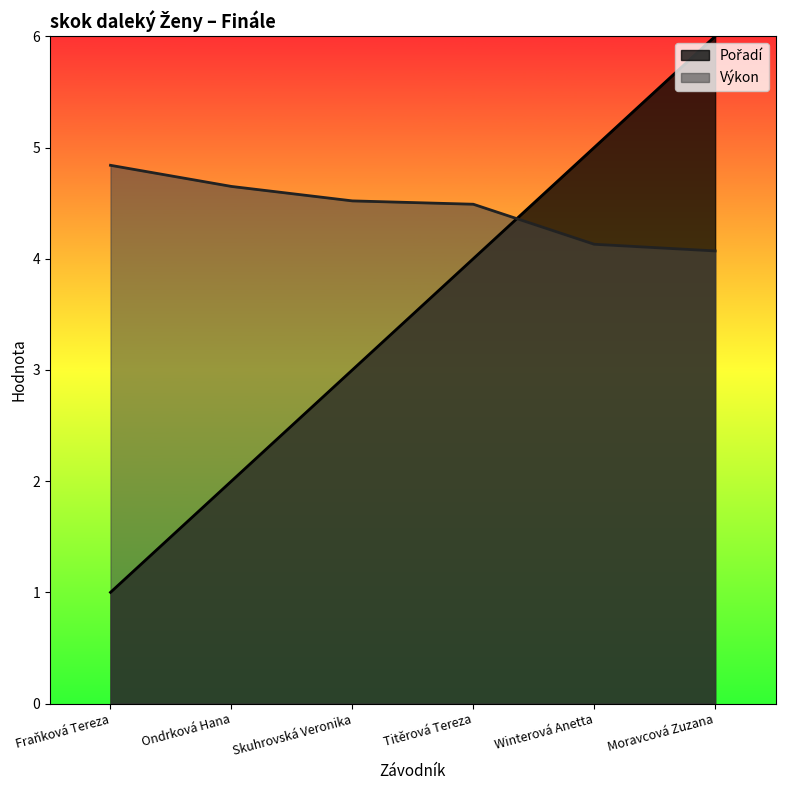

Count the number of data series in this chart.

2